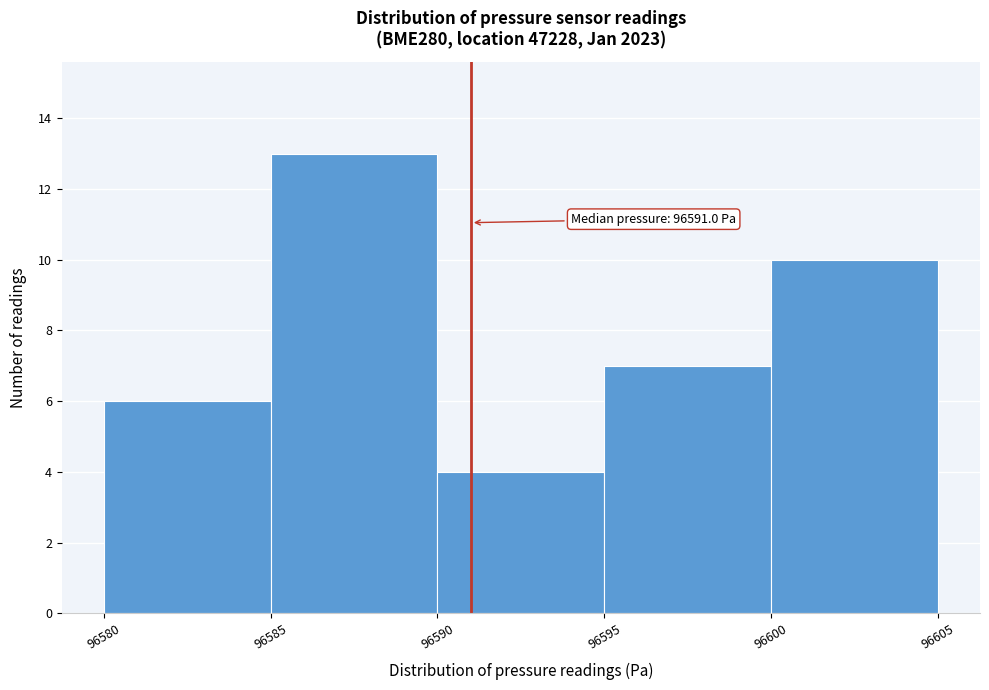

Which range on the x-axis has the tallest bar?

96585 to 96590